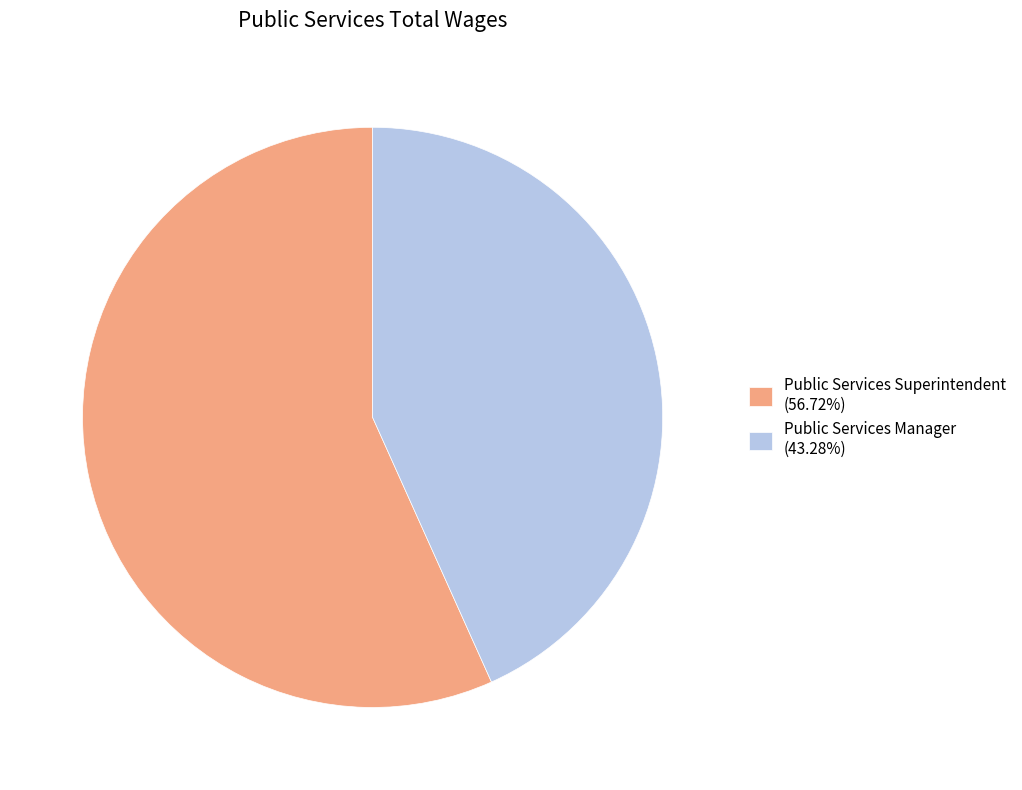

Approximately how many times larger is the value at Public Services Superintendent (56.72%) compared to Public Services Manager (43.28%)?

1.3